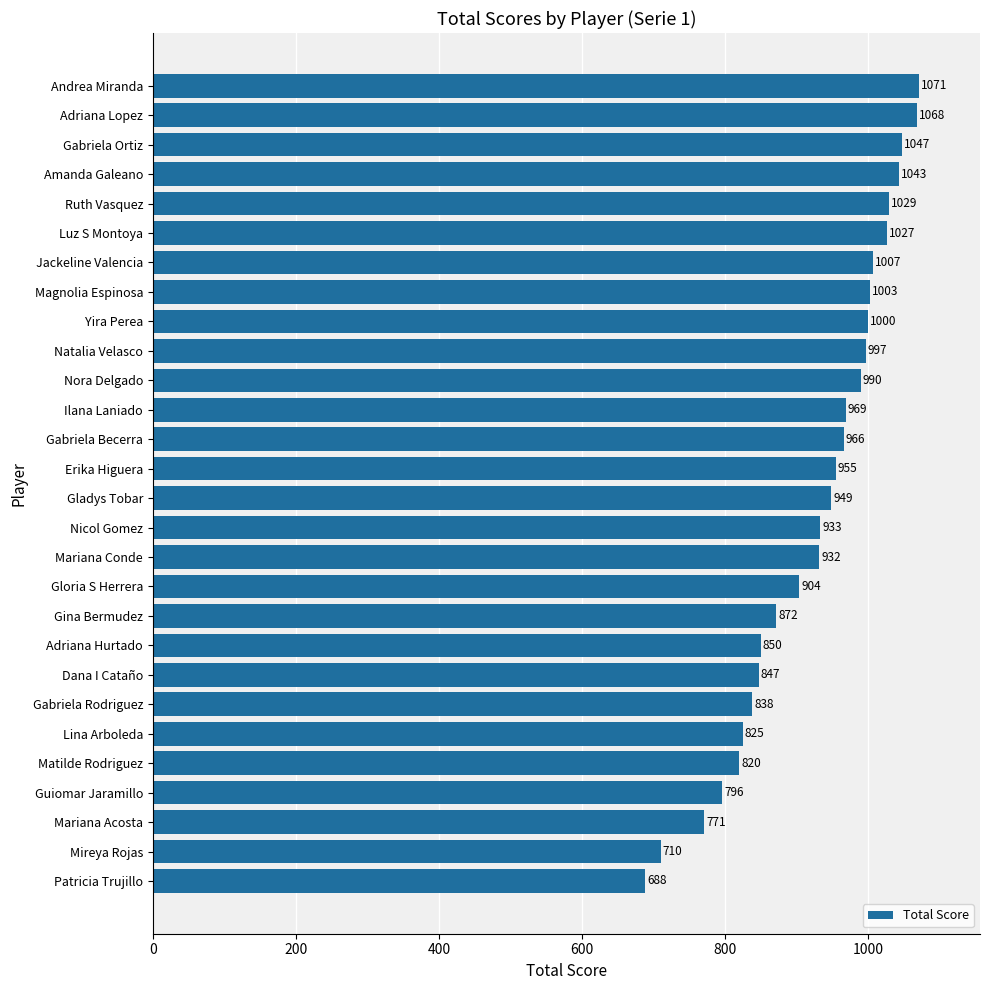

What is the average value?

925